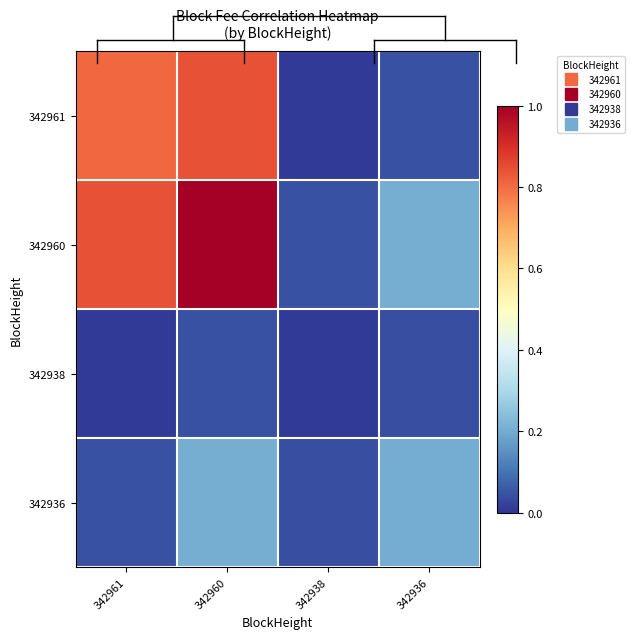

List the series in order of their overall mean, lowest first.

342938, 342936, 342961, 342960